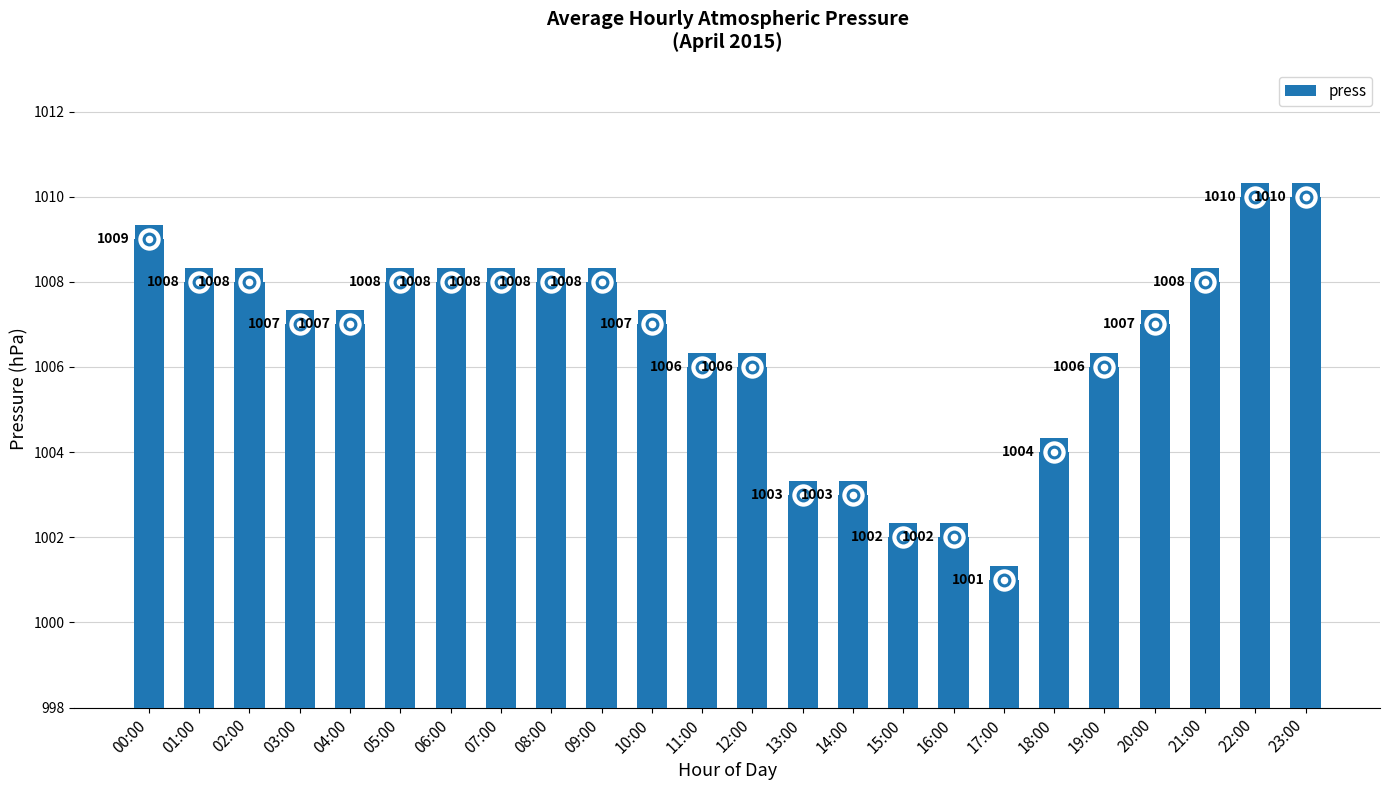

What is the change in value from 18:00 to 21:00?

+4